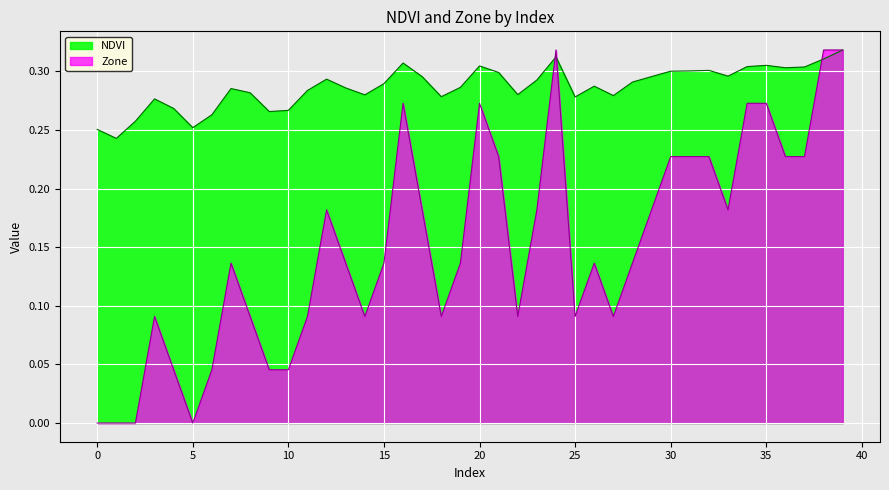

What are all the series names shown in the legend?

NDVI, Zone